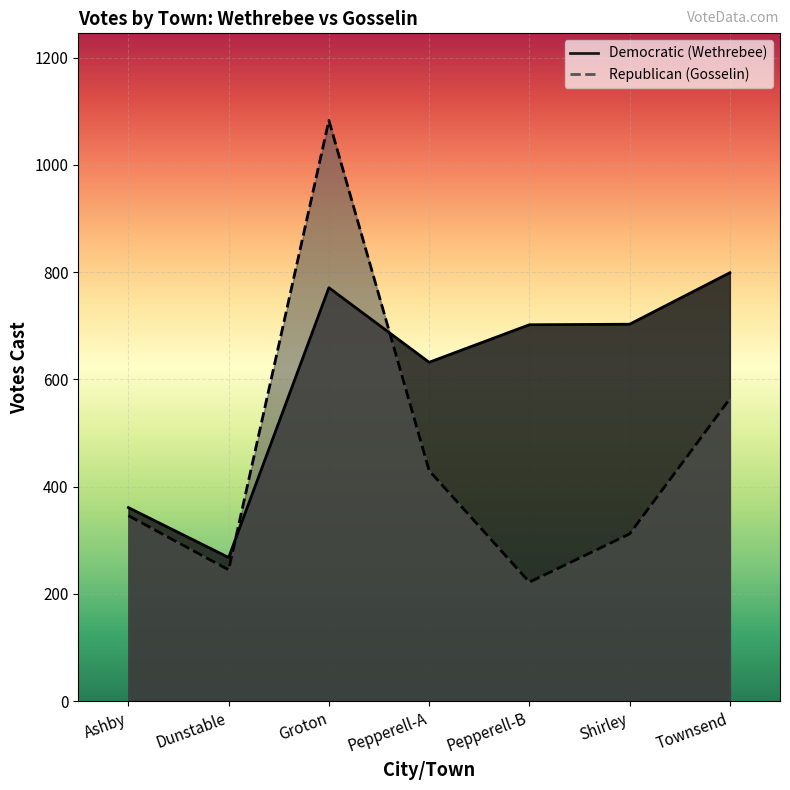

Rank the series by their maximum value, from lowest to highest.

Democratic (Wethrebee), Republican (Gosselin)